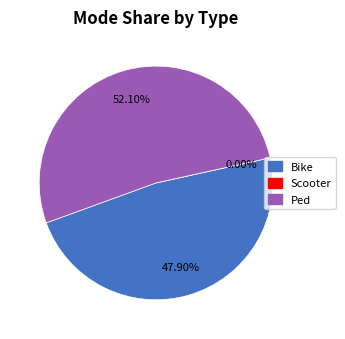

Which has a higher value, Scooter or Bike?

Bike